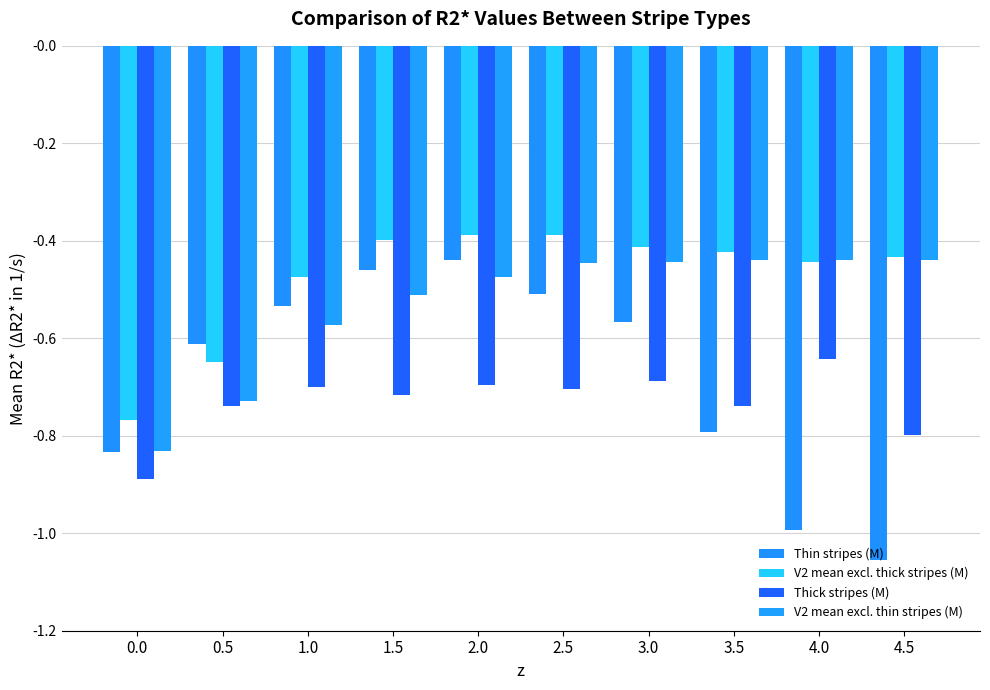

Which series has the widest spread of values?

Thin stripes (M)